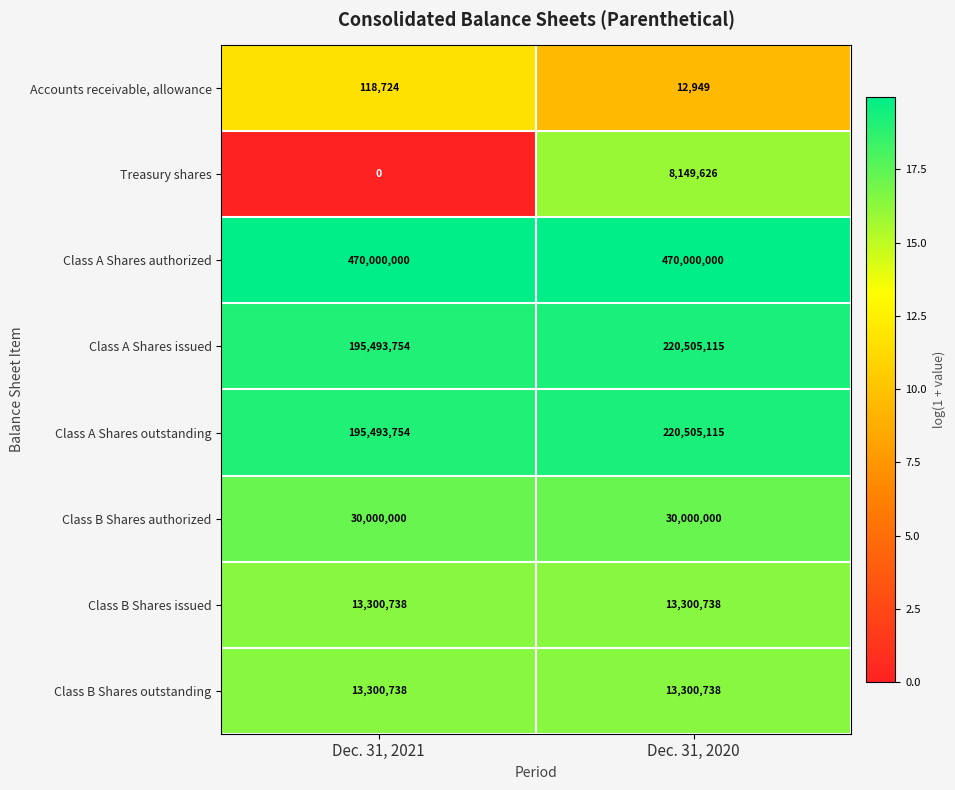

Rank the categories by Class A Shares outstanding value from highest to lowest.

Dec. 31, 2020, Dec. 31, 2021